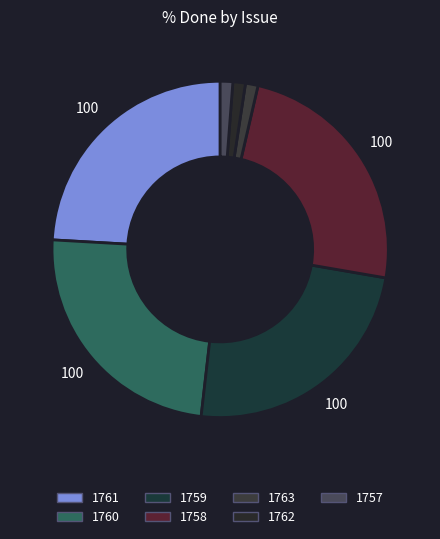

What is the total percentage of 1758 and 1763?

25.0%